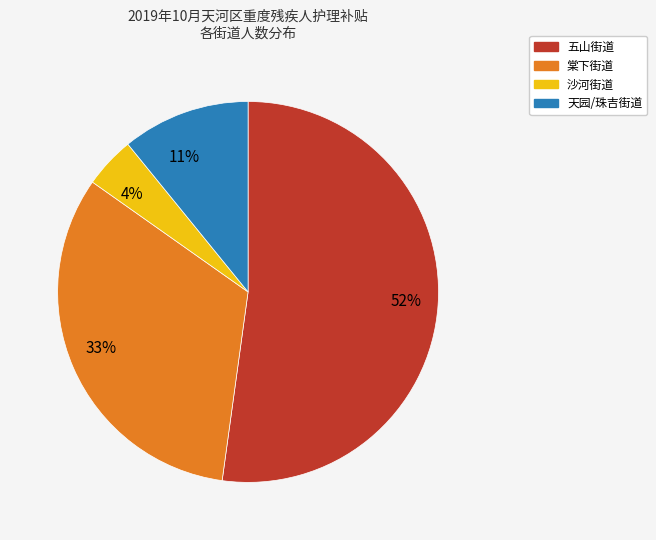

What is the majority slice?

52%